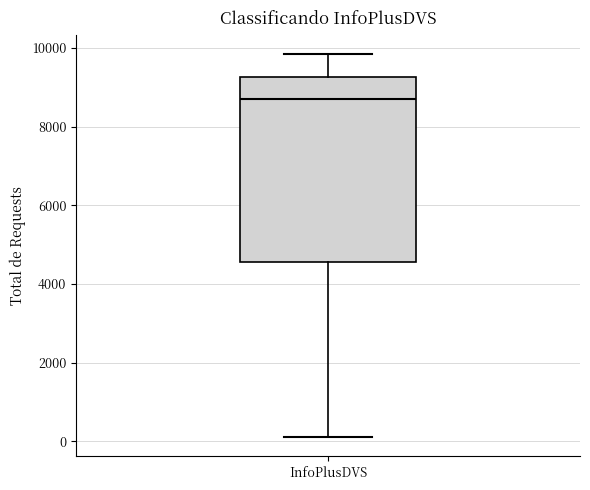

Transcribe this box plot: give where the median line is, the range the box spans, and where the two whiskers end, as read against the y-axis. The values are not printed on the chart, so give them approximately, as read against the axis.

median 8600, box 4600 to 9200, whiskers 200 to 9800